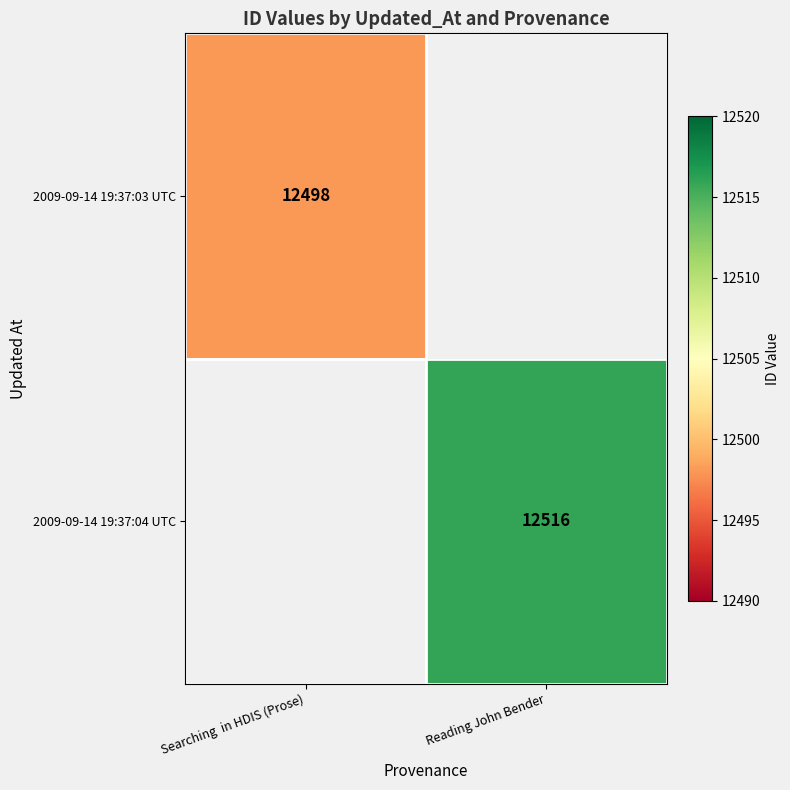

The 2009-09-14 19:37:03 UTC series shows 12498 at Searching  in HDIS (Prose). True or false?

True